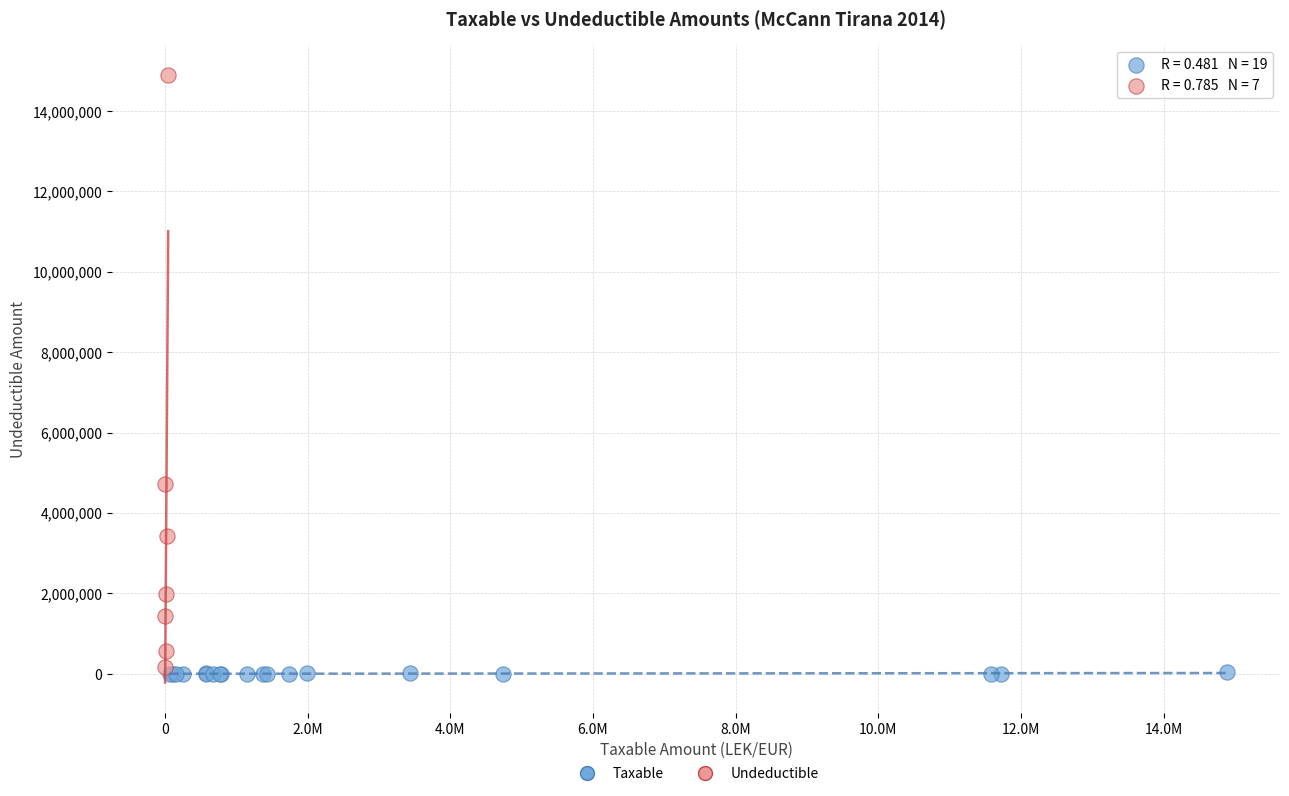

Which series reaches the maximum Y coordinate?

Undeductible